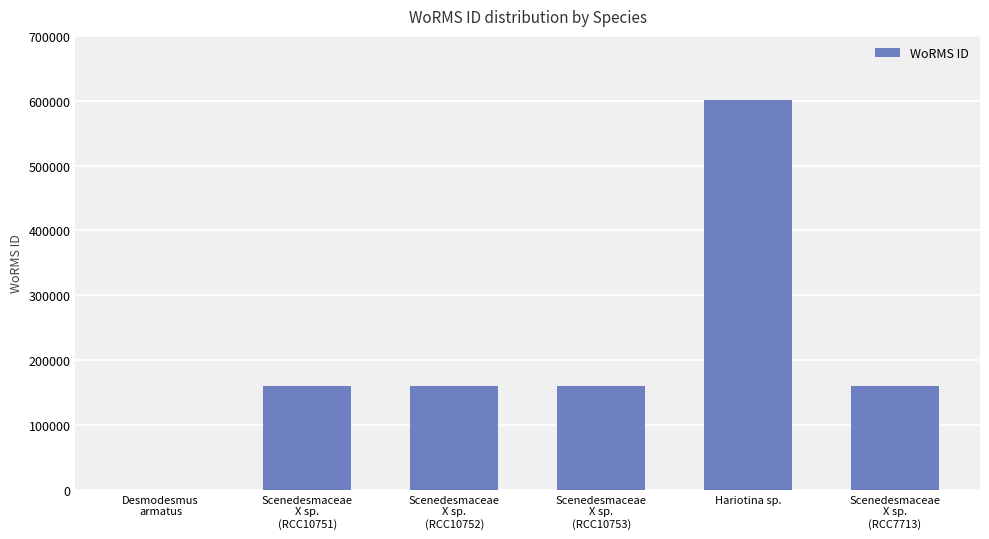

At which category does the chart reach its peak across all series?

Hariotina sp.